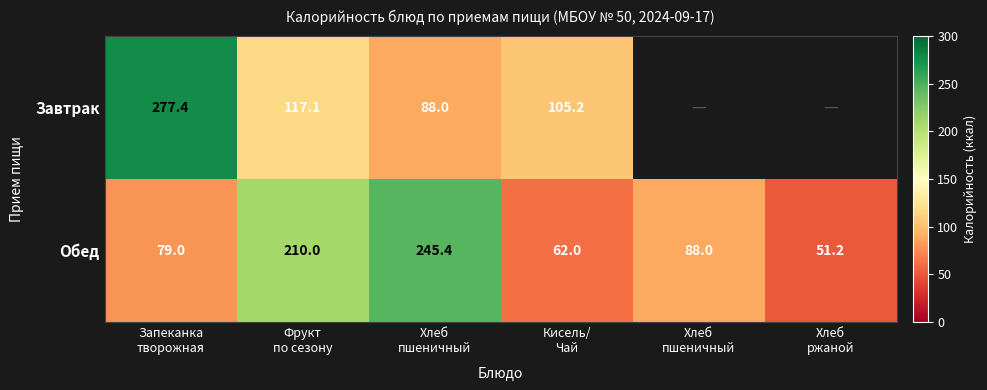

How many data points in Обед are less than 88?

3